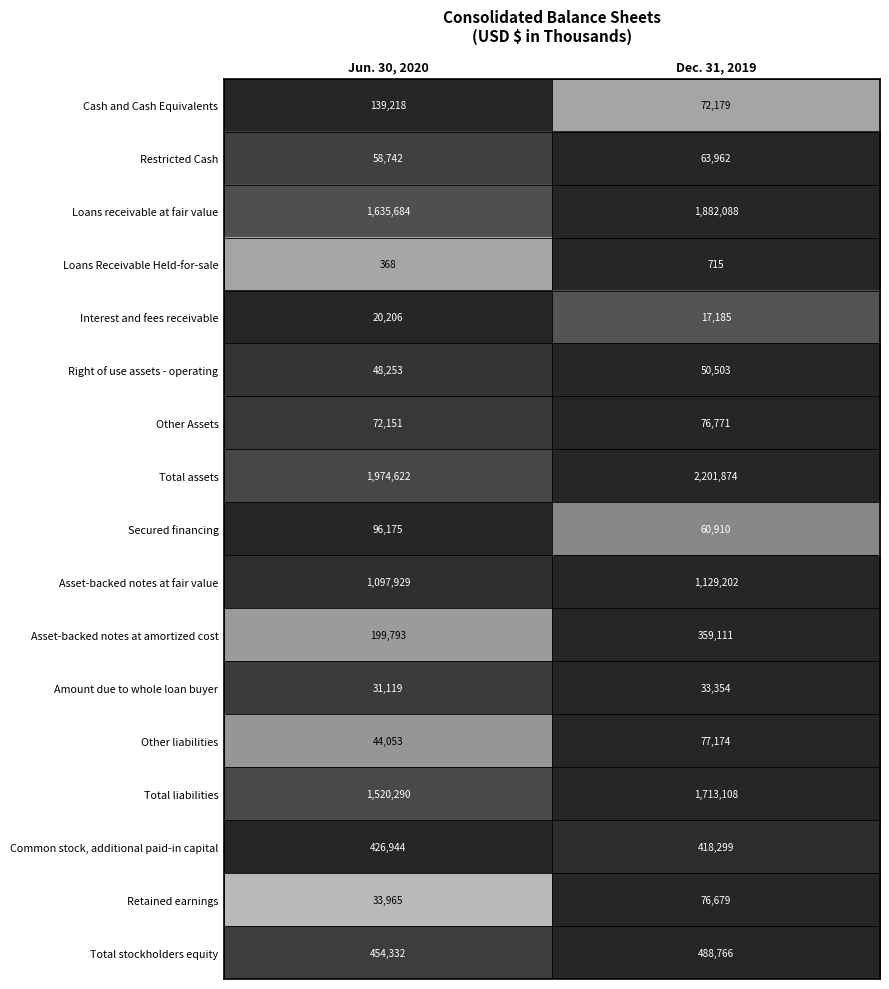

List the series in order of their peak value, lowest first.

Loans Receivable Held-for-sale, Interest and fees receivable, Amount due to whole loan buyer, Right of use assets - operating, Restricted Cash, Retained earnings, Other Assets, Other liabilities, Secured financing, Cash and Cash Equivalents, Asset-backed notes at amortized cost, Common stock, additional paid-in capital, Total stockholders equity, Asset-backed notes at fair value, Total liabilities, Loans receivable at fair value, Total assets